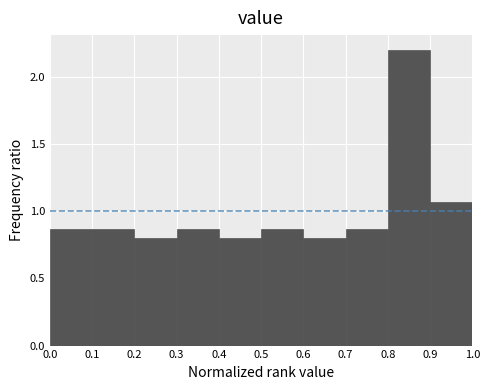

Over which range of the x-axis is the bar tallest?

0.8 to 0.9